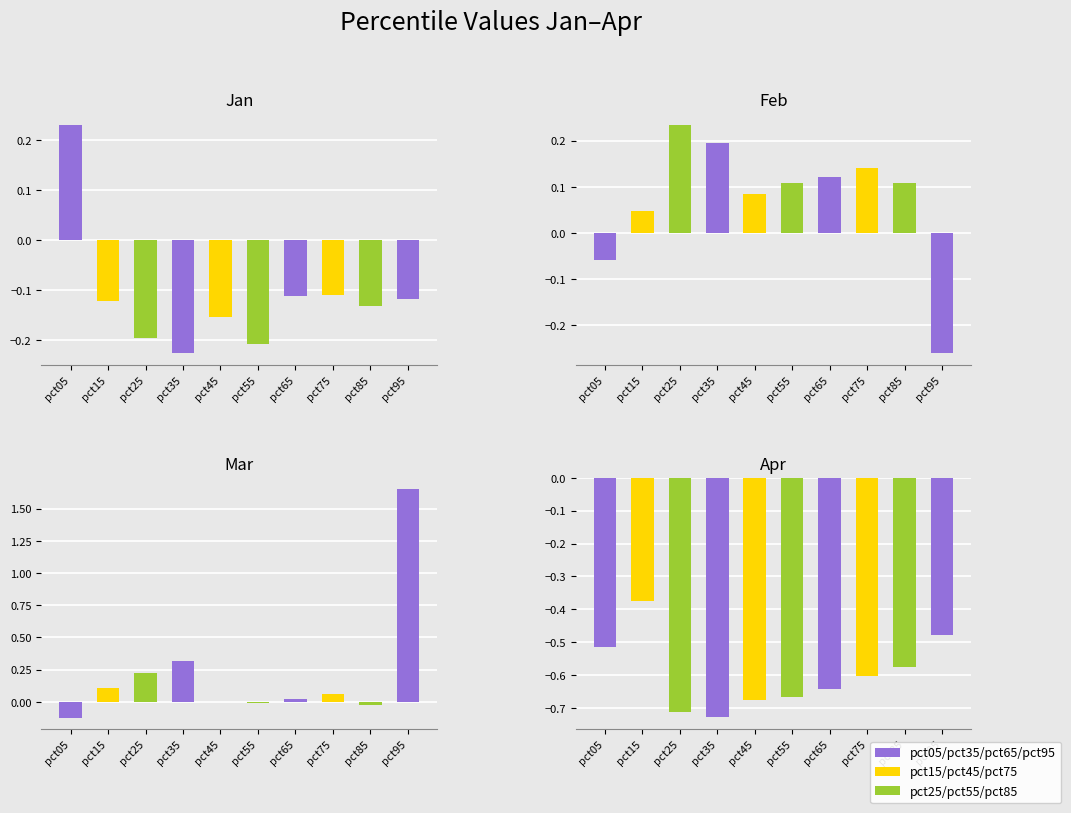

The value of May at pct55 is 0.0. True or false?

False